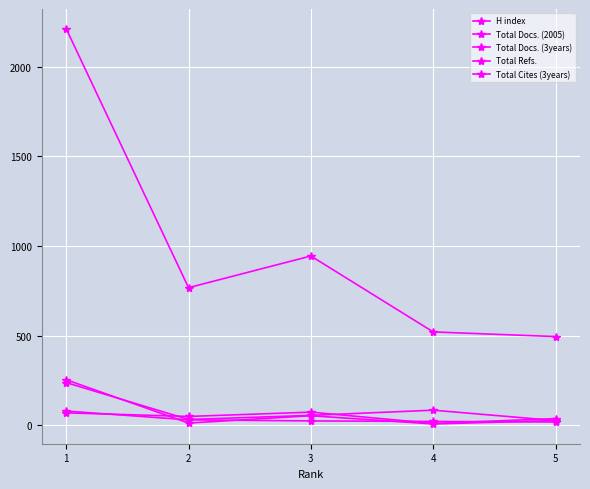

True or false: Total Docs. (2005) has a value of 6 at 3.

False